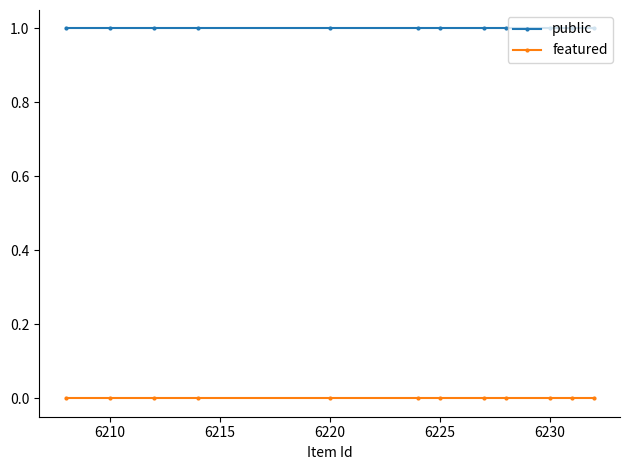

Reading left to right, extract all data points from this chart.

public: 1	1	1	1	1	1	1	1	1	1	1	1
featured: 0	0	0	0	0	0	0	0	0	0	0	0